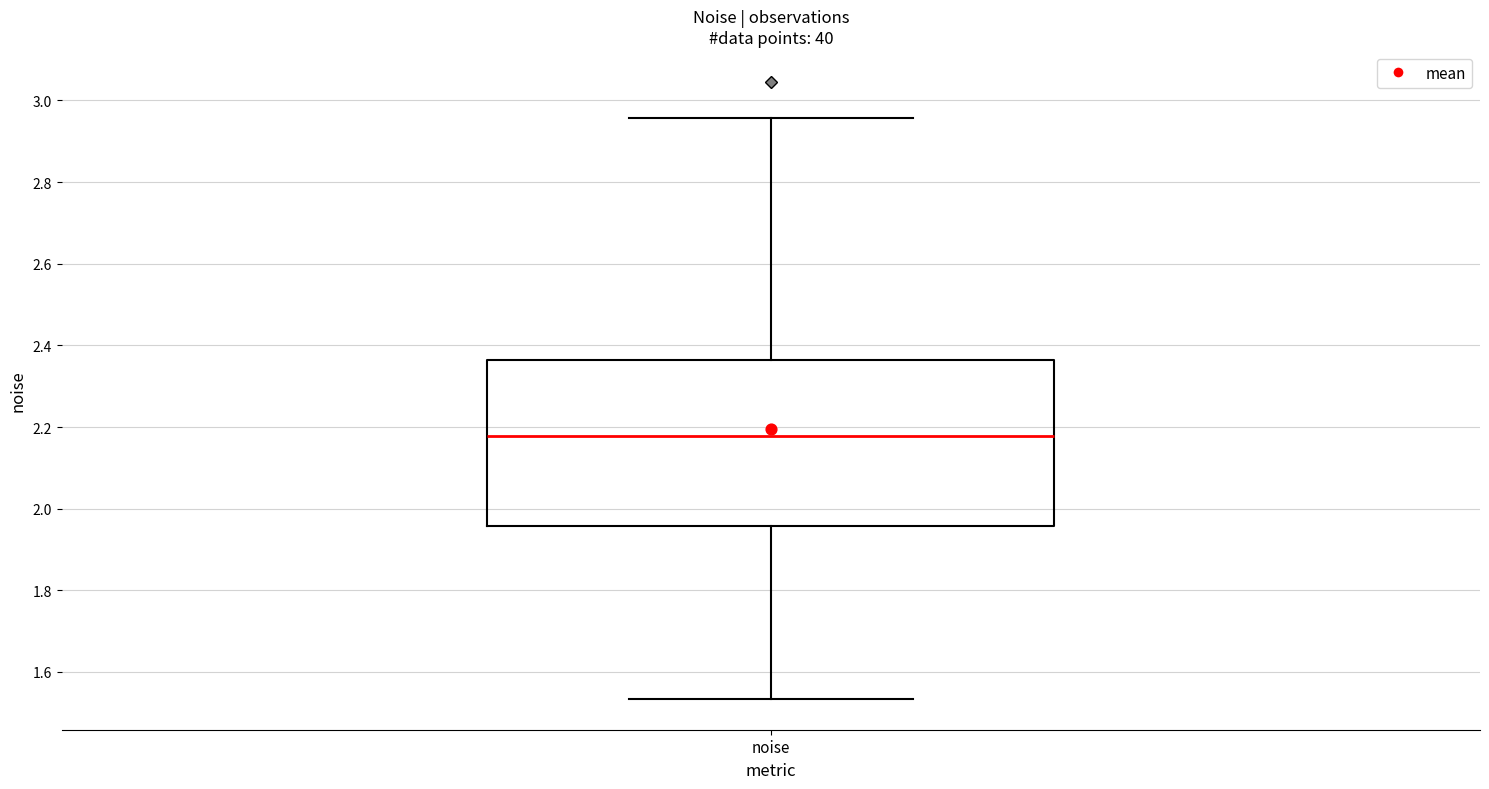

Read this box plot against the y-axis: the position of the median line, the range covered by the box, and the ends of both whiskers. The values are not printed on the chart, so give them approximately, as read against the axis.

median 2.18, box 1.96 to 2.36, whiskers 1.54 to 2.96